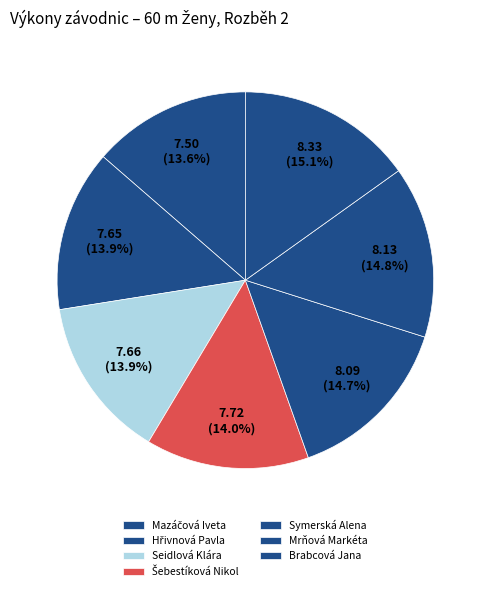

True or false: Seidlová Klára accounts for 19% of the total.

False